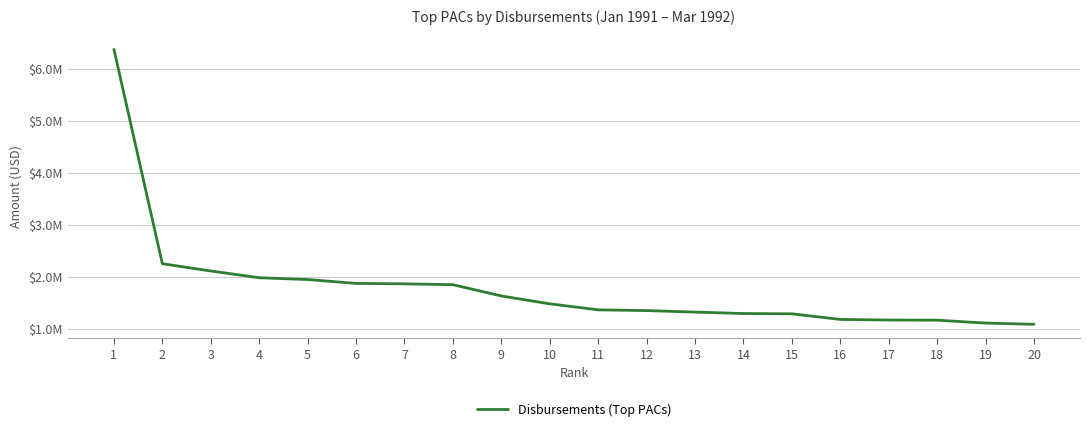

Does the chart display data point markers on the line(s)?

No